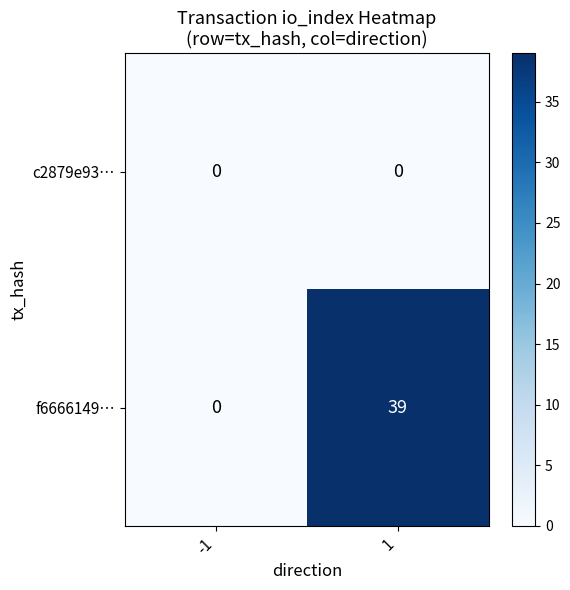

What is the greatest value displayed?

39